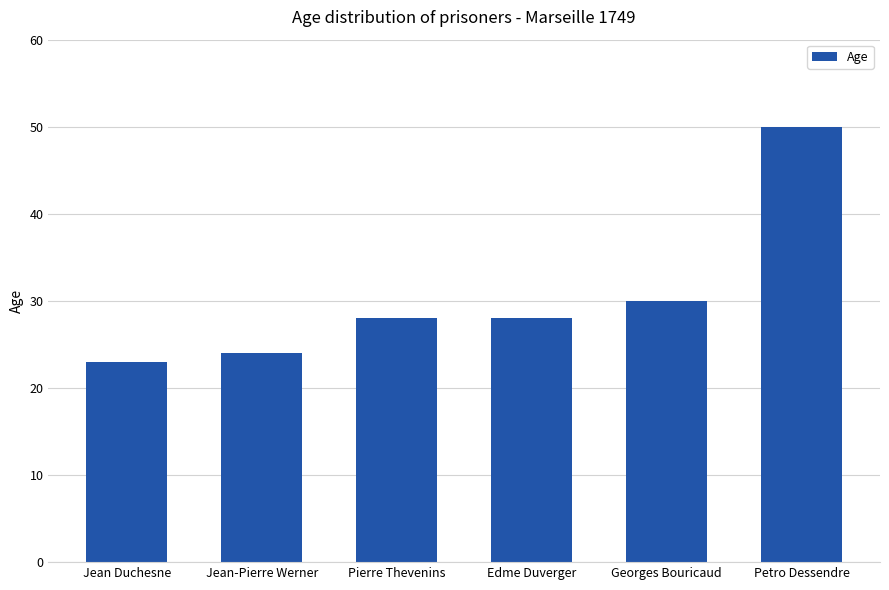

What is the difference between the second highest and second lowest values?

6